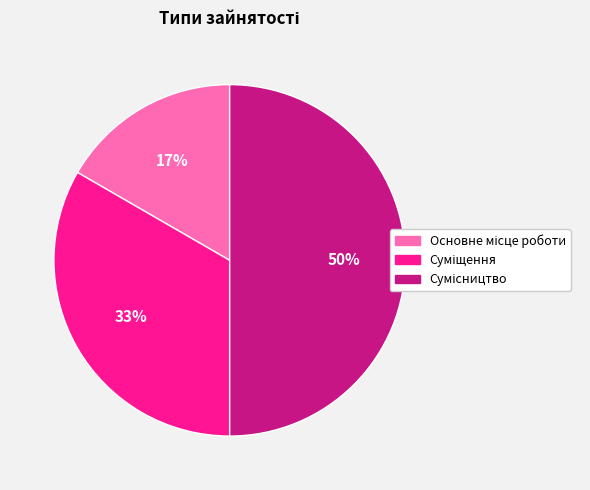

To the nearest percent, what is the average slice percentage?

33%